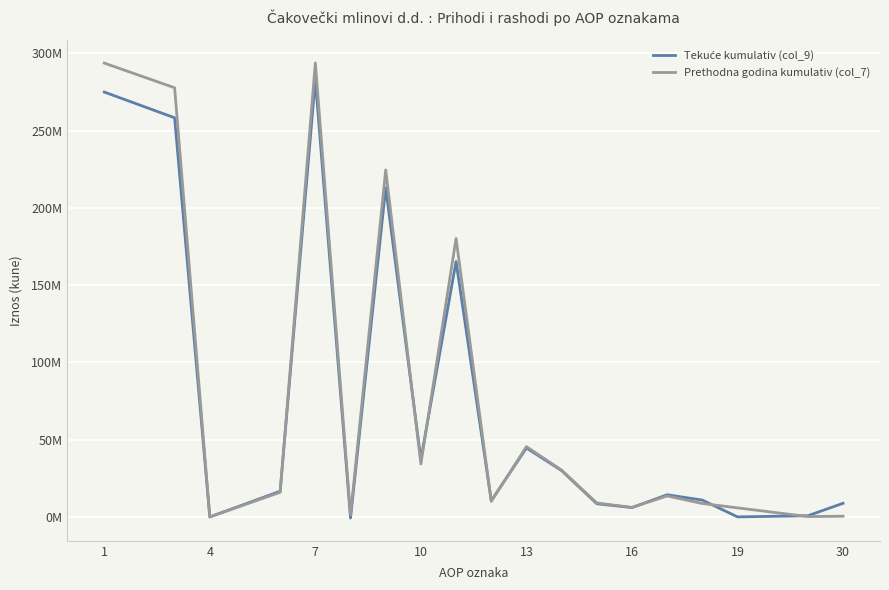

What is the difference between the Prethodna tromjesečje (col_8) values at 1 and 18?

284993942